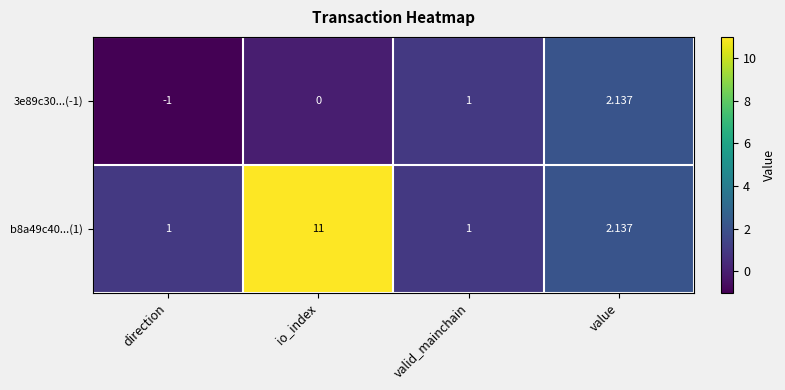

At which category is the sum across all series the highest?

io_index